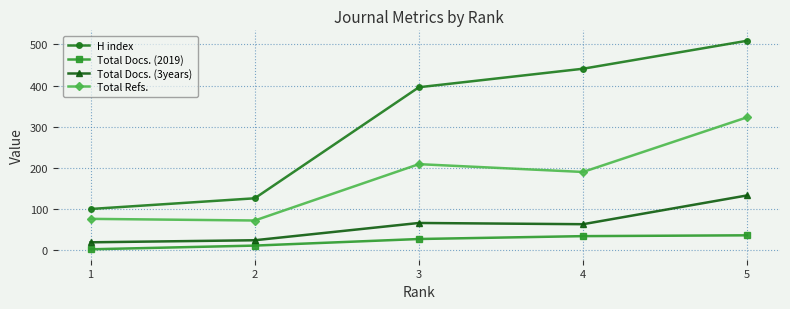

At which category does the chart reach its minimum across all series?

1